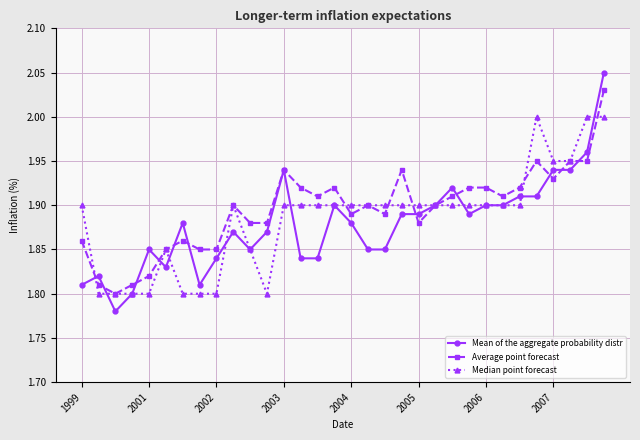

Which series has the largest total across all categories?

Average point forecast